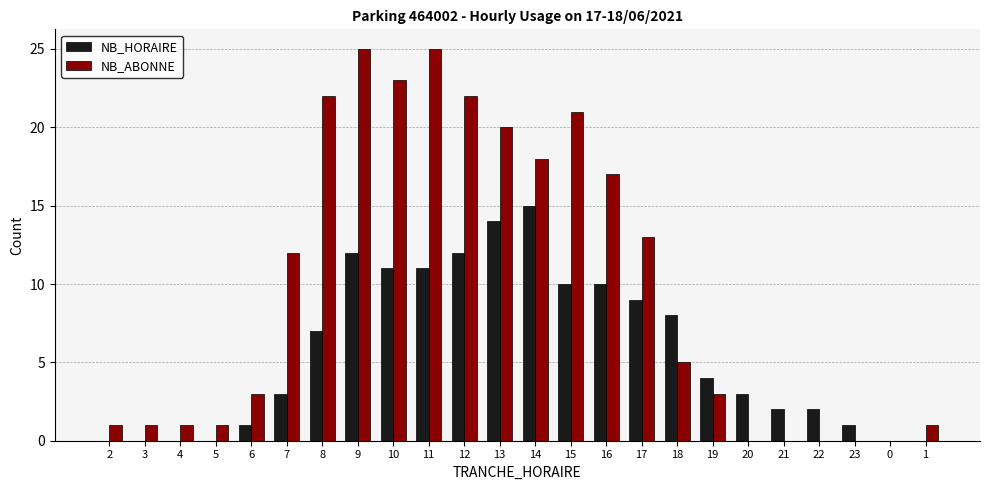

What is the total value across all series at 6?

4